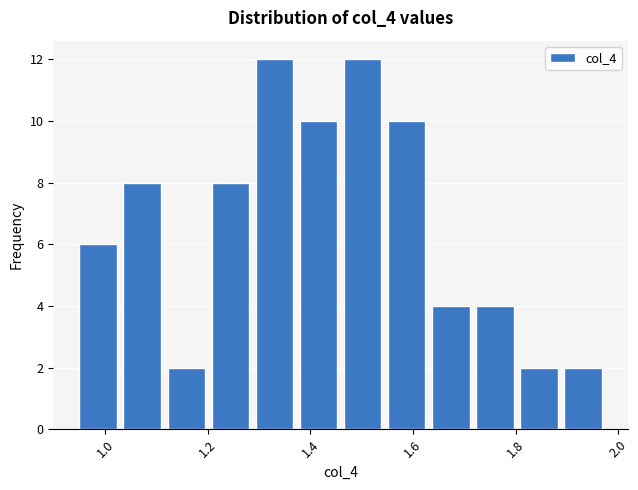

Reading left to right, list every bar in this chart as the range it spans on the x-axis followed by its height. Neither the bar edges nor the heights are printed on the chart, so give them approximately, as read against the axes.

0.94 to 1.02: 6
1.02 to 1.12: 8
1.12 to 1.20: 2
1.20 to 1.28: 8
1.28 to 1.38: 12
1.38 to 1.46: 10
1.46 to 1.54: 12
1.54 to 1.64: 10
1.64 to 1.72: 4
1.72 to 1.80: 4
1.80 to 1.88: 2
1.88 to 1.98: 2